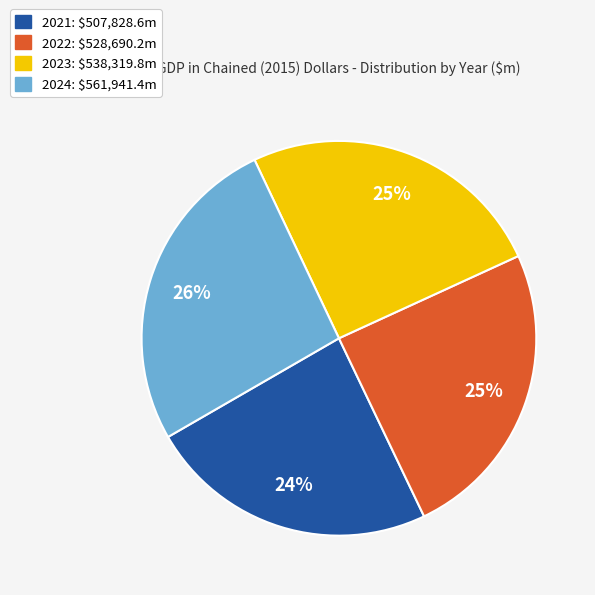

How many slices are in this pie chart?

4